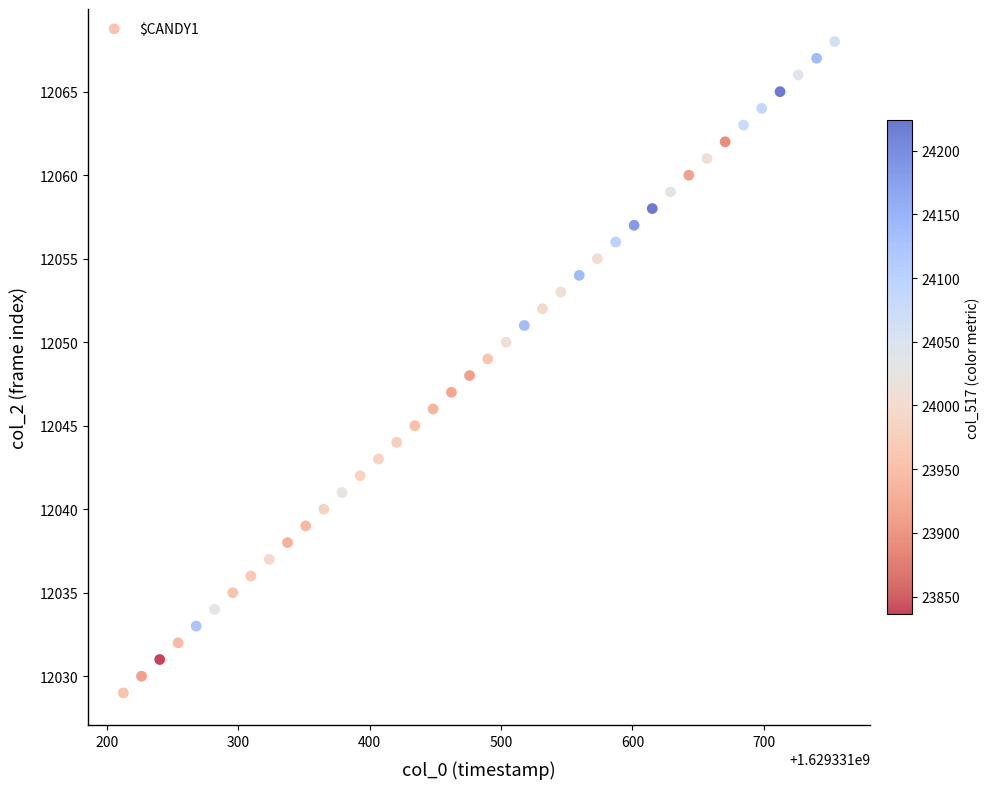

What is the range of Y values (max minus min)?

39